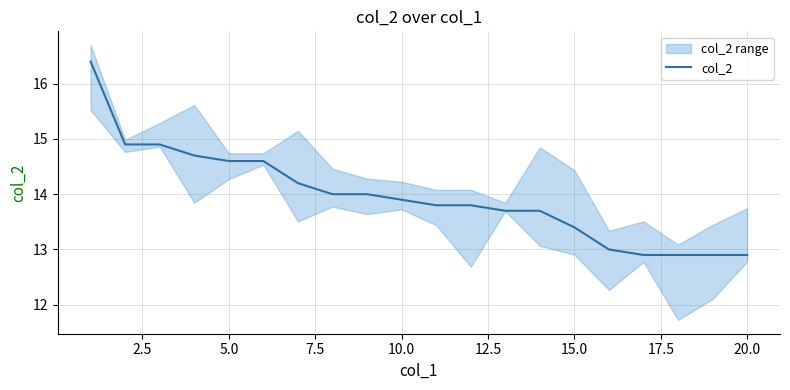

True or false: there are more than 1 points higher than both neighbors.

False